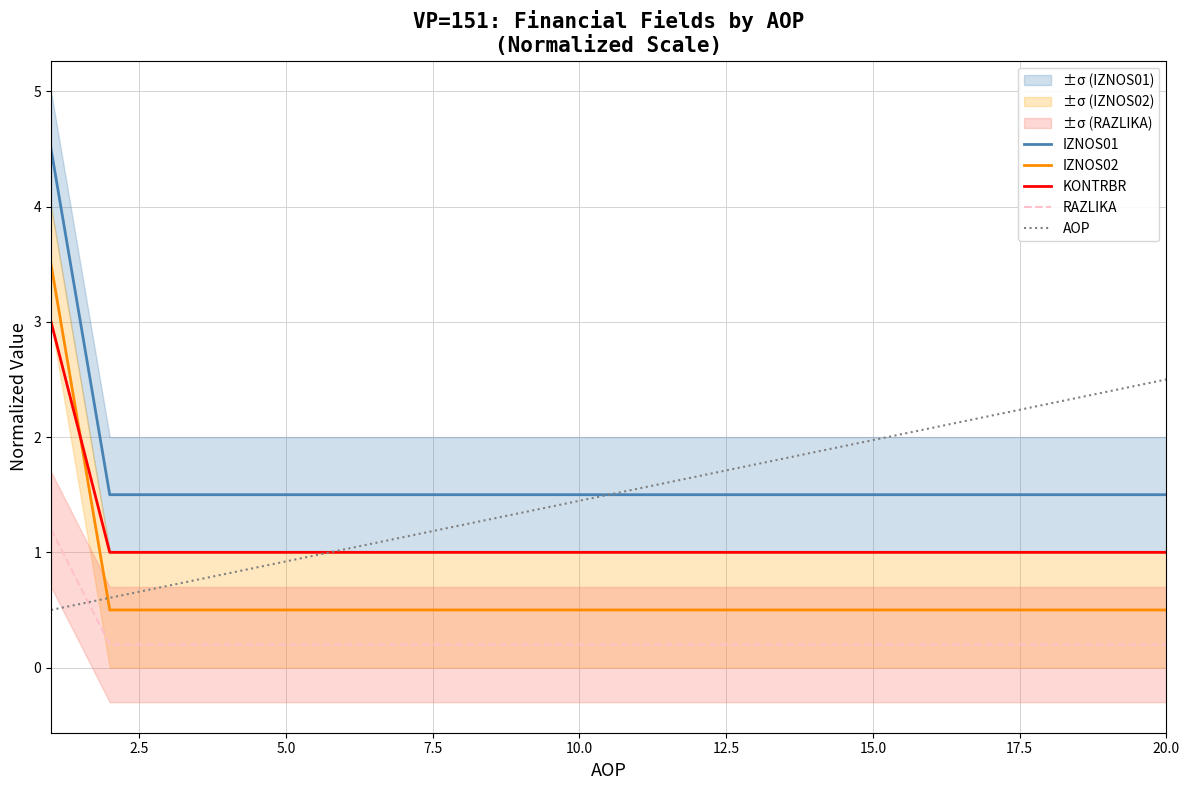

What are all the series names shown in the legend?

IZNOS01, IZNOS02, KONTRBR, RAZLIKA, AOP